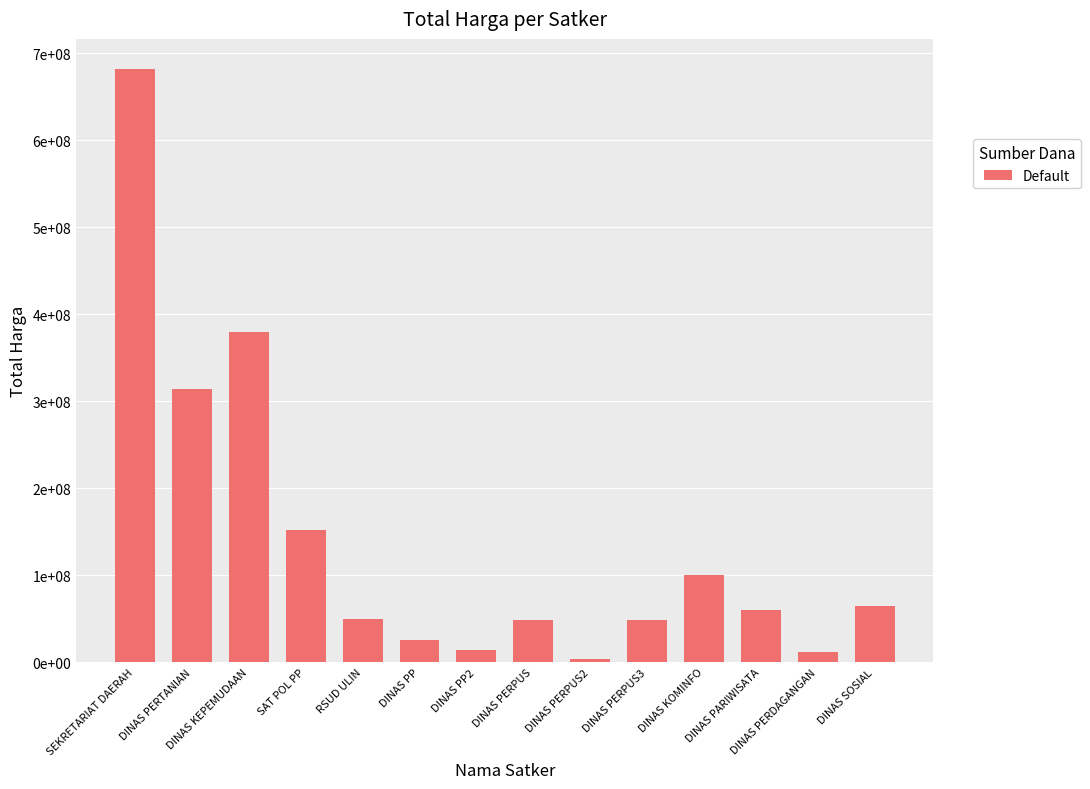

How many bars are there in total?

14